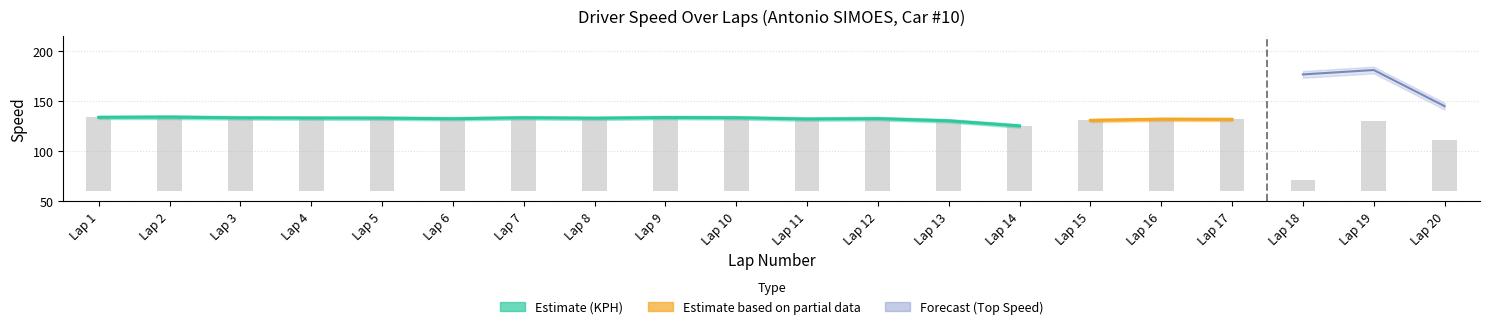

The value of TOP_SPEED at Lap 20 is 244.2. True or false?

False